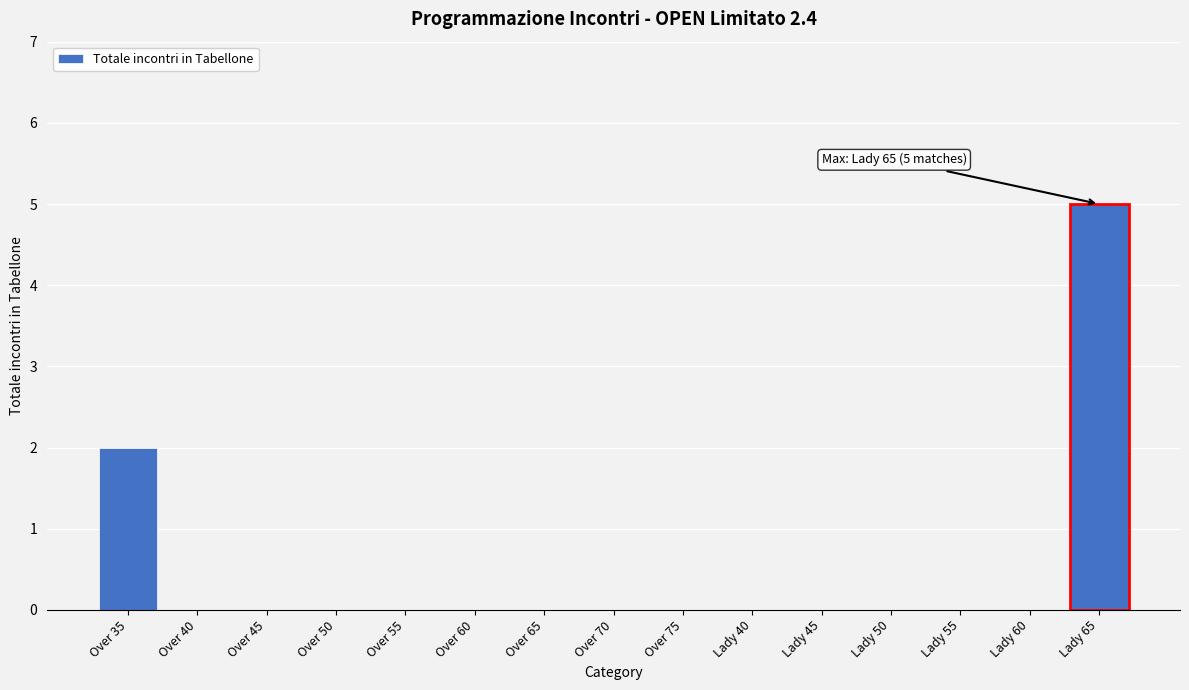

Reading left to right, transcribe all the data shown in this chart.

Over 35=2	Over 40=0	Over 45=0	Over 50=0	Over 55=0	Over 60=0	Over 65=0	Over 70=0	Over 75=0	Lady 40=0	Lady 45=0	Lady 50=0	Lady 55=0	Lady 60=0	Lady 65=5